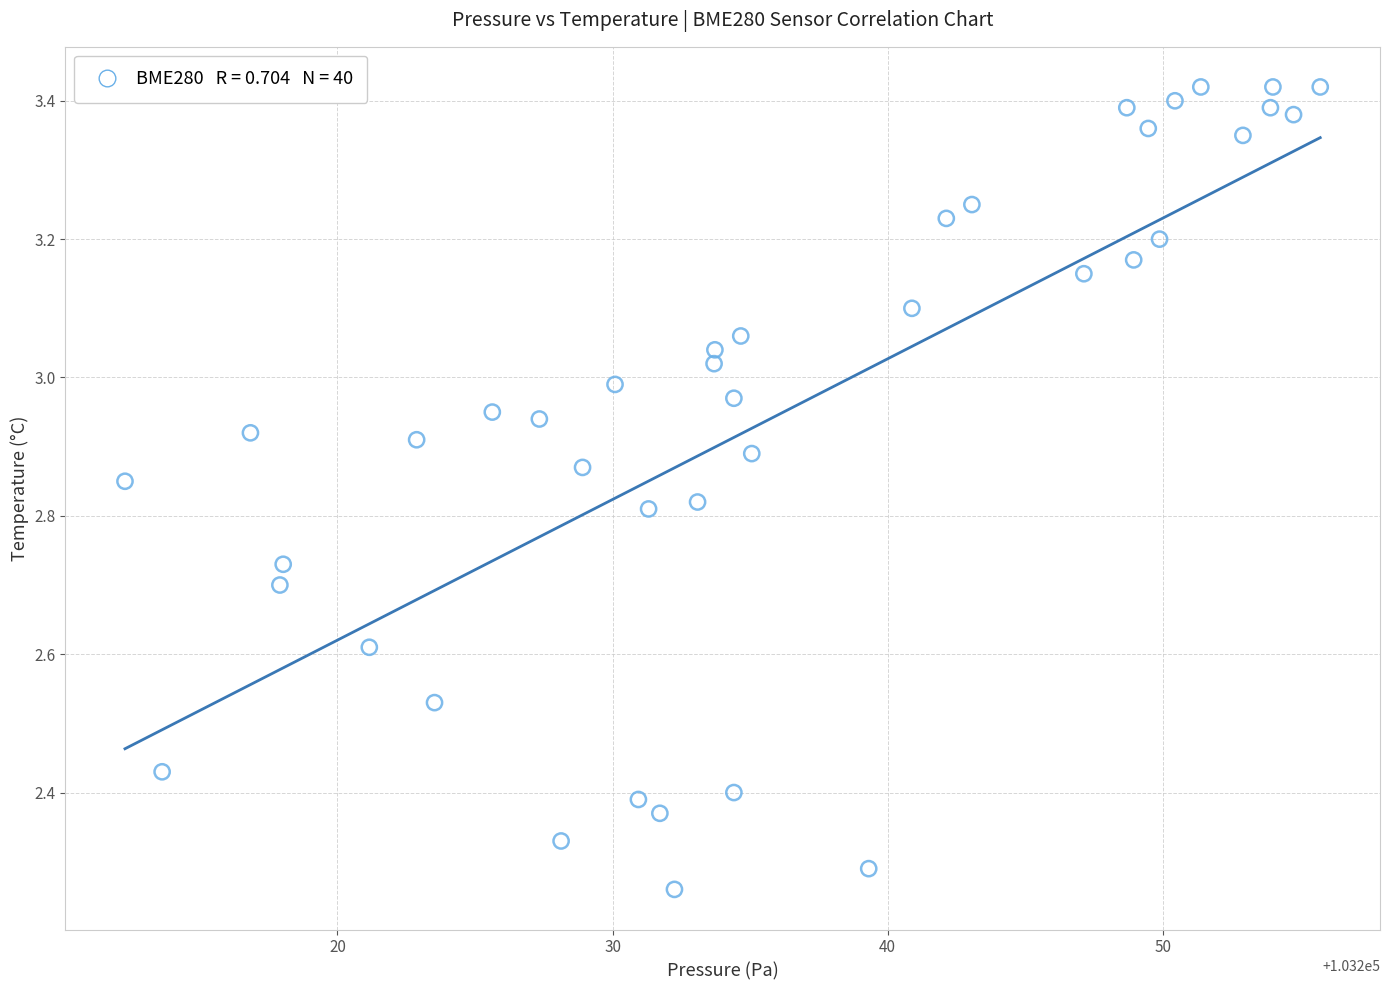

What is the range of X values (max minus min)?

43.4